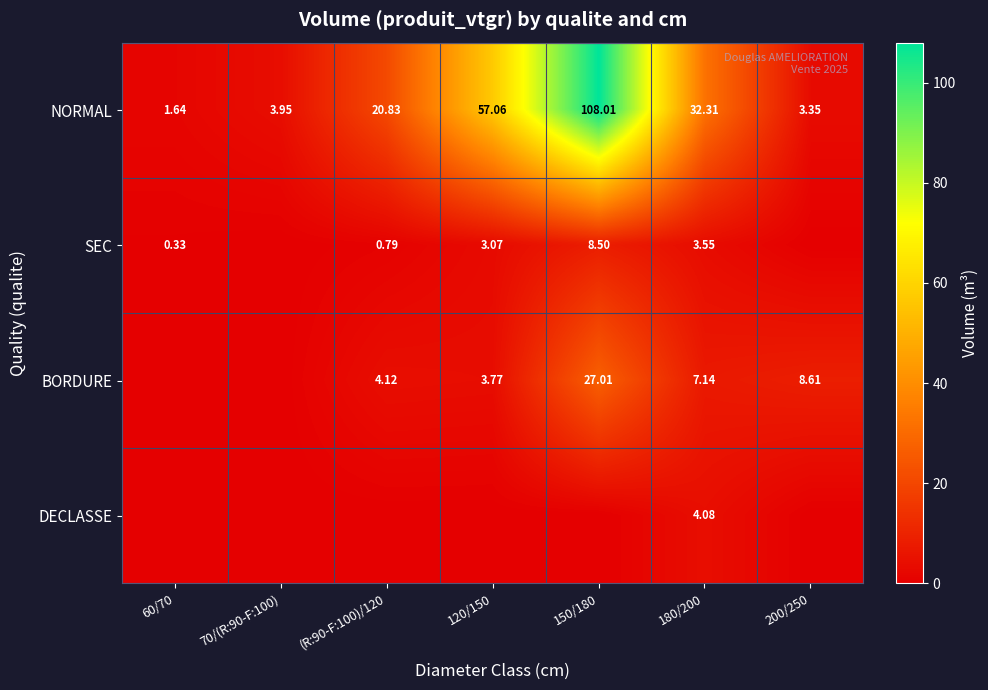

Is the value of BORDURE at 180/200 greater than the value of SEC at 150/180?

No